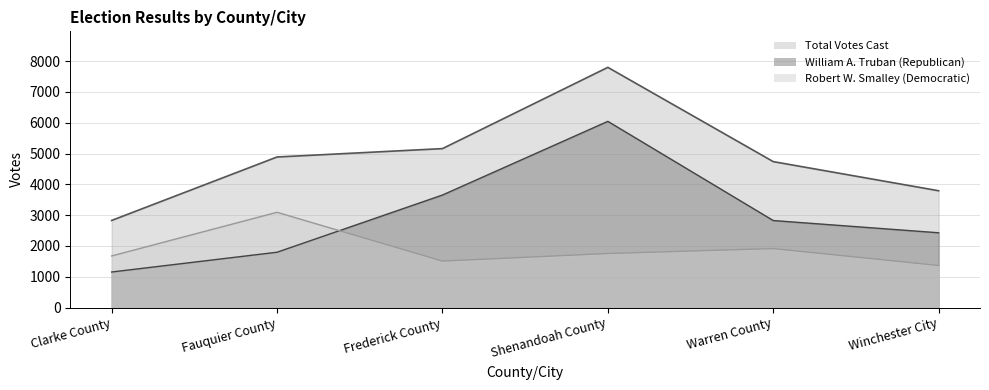

The value of Robert W. Smalley (Democratic) at Winchester City is 1364. True or false?

True